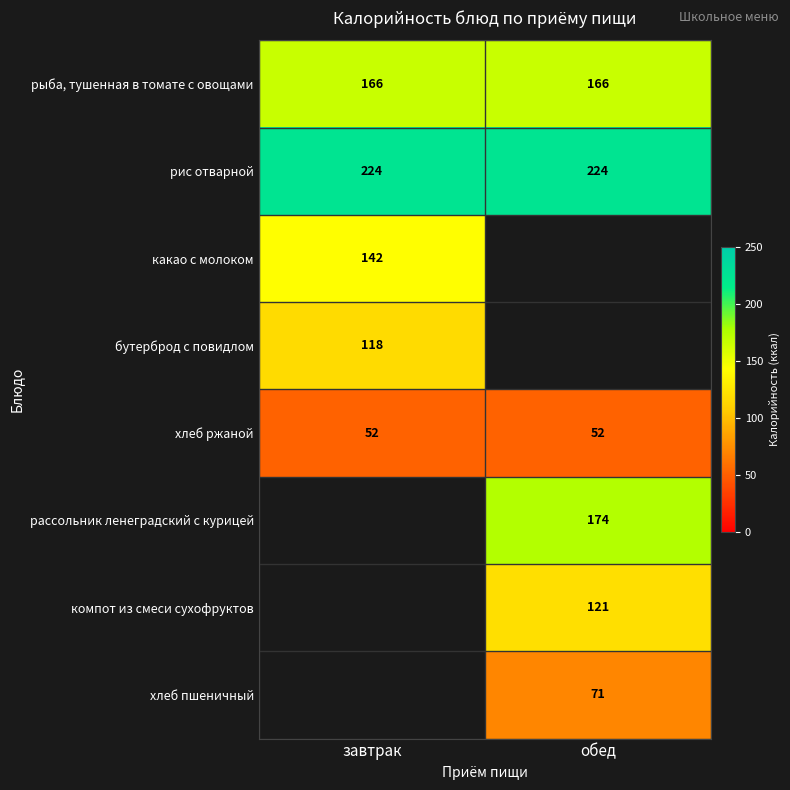

What is the approximate value of рис отварной at завтрак?

224